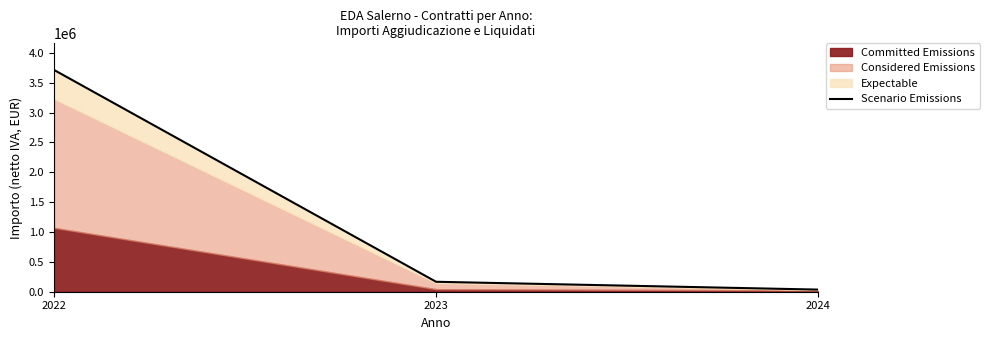

What is the approximate value at 2024?

35636.1